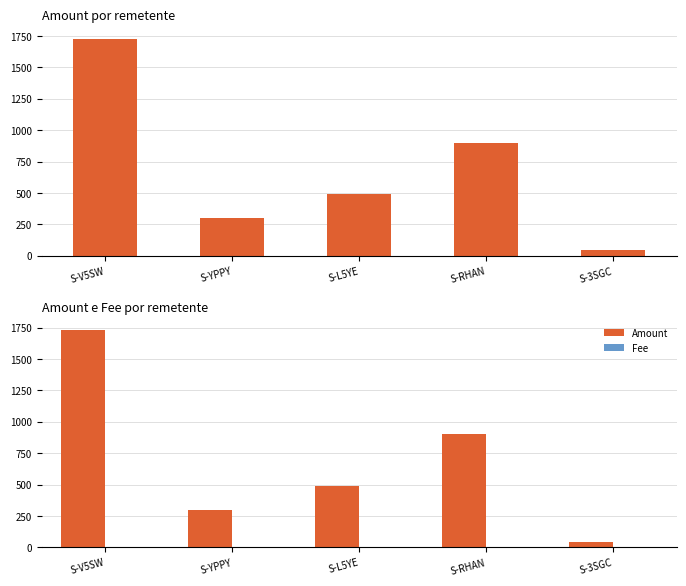

What is the maximum value for Amount?

1729.5